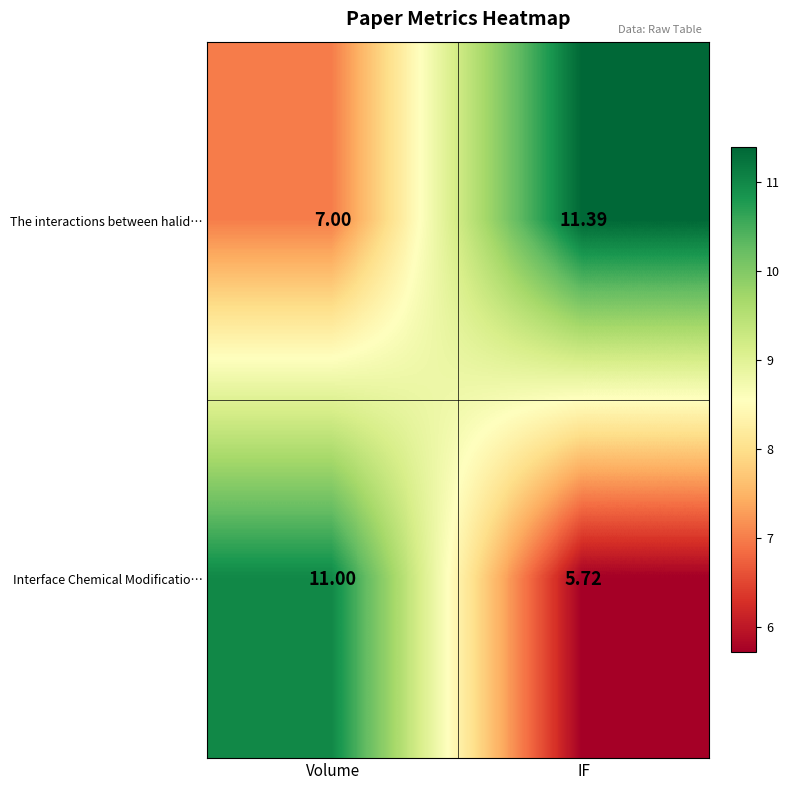

Rank the series at Volume from lowest to highest value.

The interactions between halid…, Interface Chemical Modificatio…